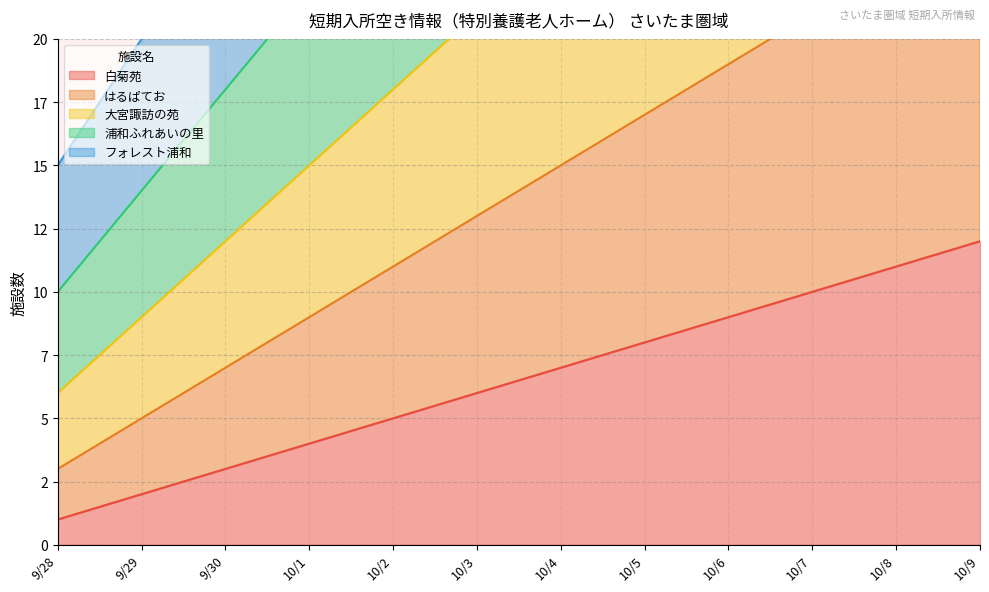

True or false: はるぱてお and フォレスト浦和 cross at least once.

False